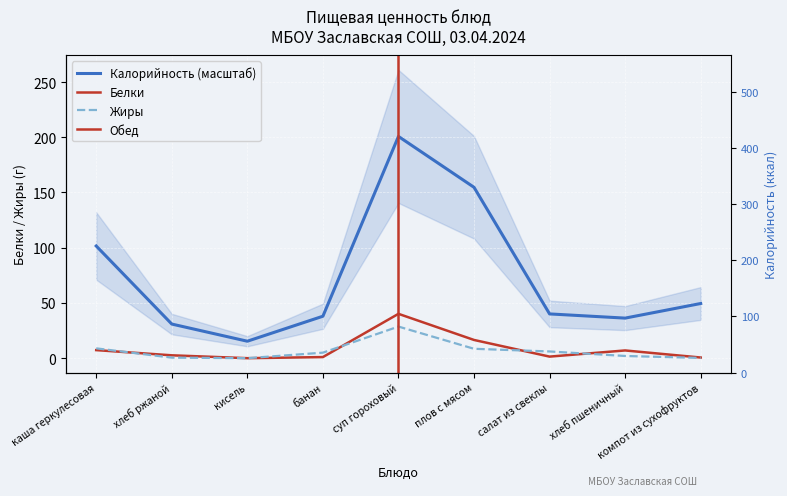

Where is the first local maximum for Белки?

суп гороховый